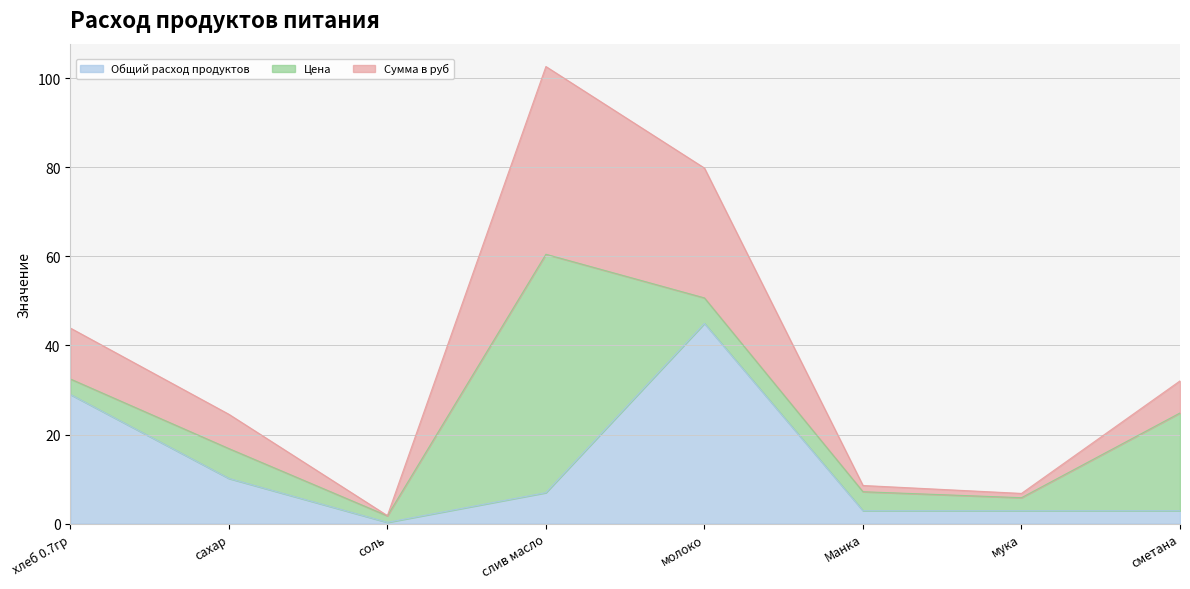

Where is the first local maximum for Сумма в руб?

слив масло